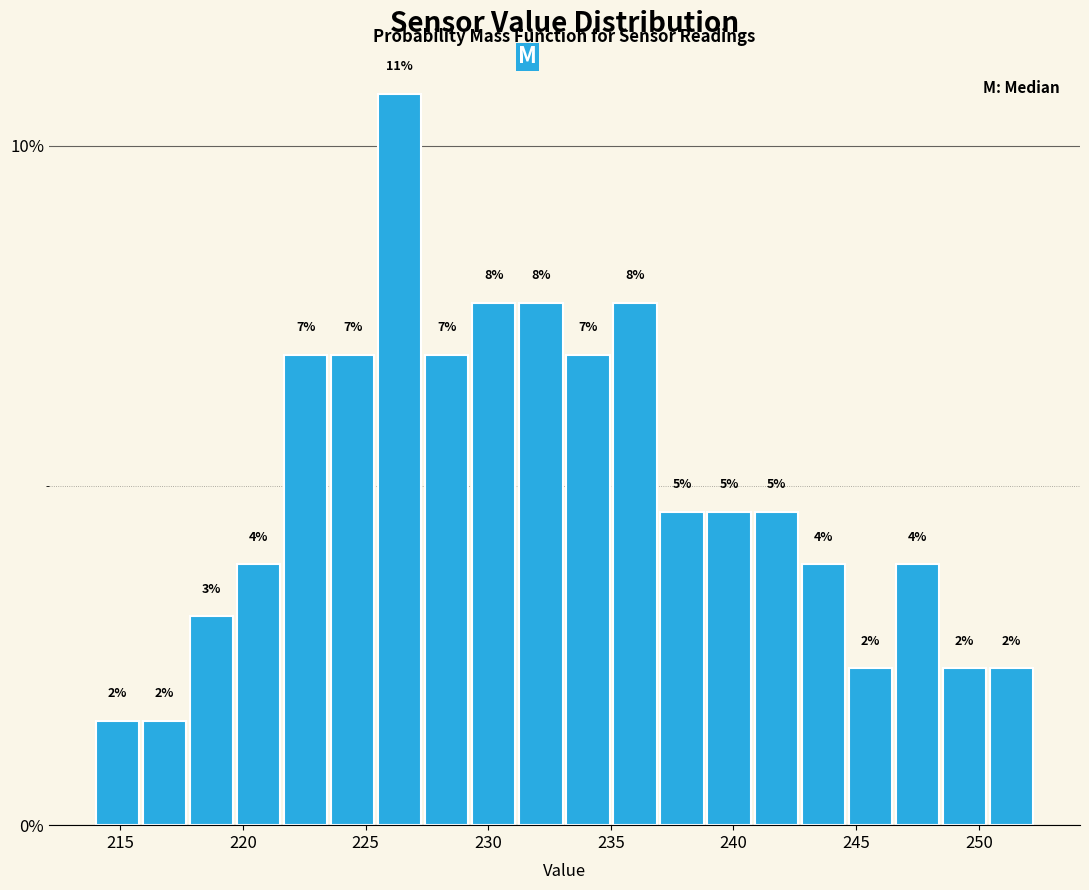

Read against the x-axis, roughly where is the centre of the tallest bar?

226.5